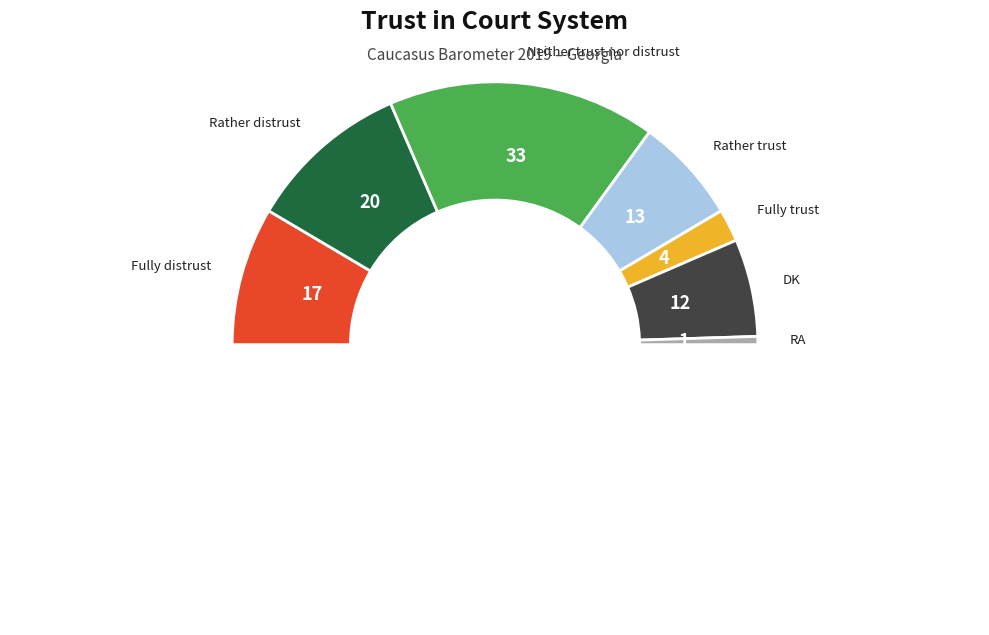

Combined, do DK and RA account for over 50%?

No